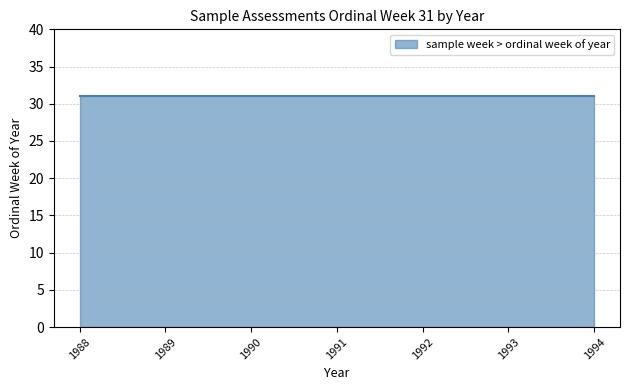

Rank the categories by value from highest to lowest.

1994, 1993, 1992, 1991, 1990, 1989, 1988